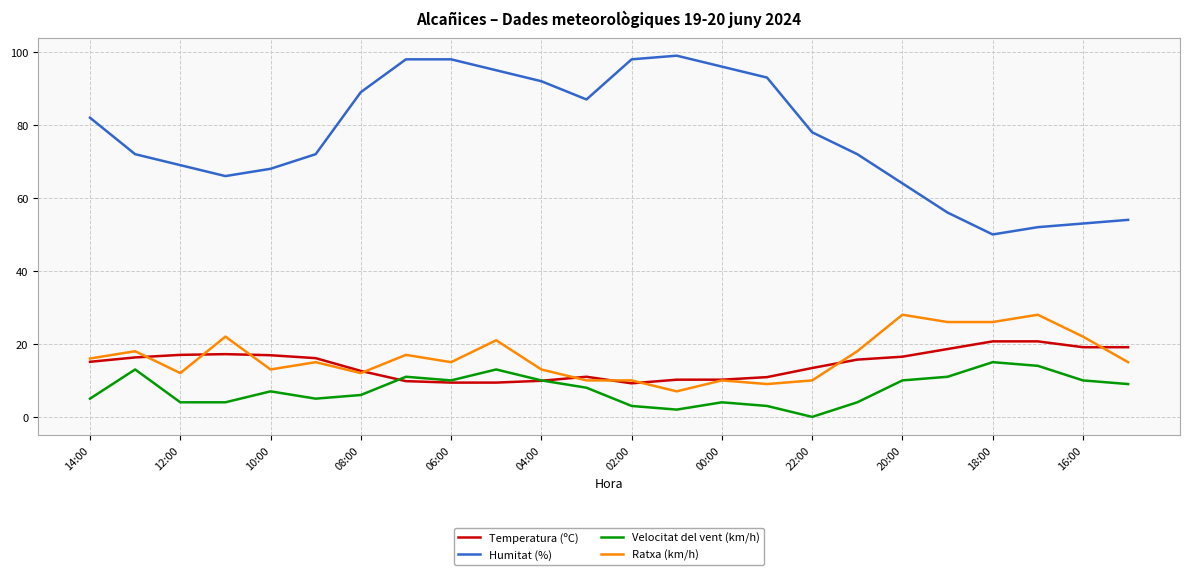

Rank the series by their maximum value, from highest to lowest.

Humitat (%), Ratxa (km/h), Temperatura (ºC), Velocitat del vent (km/h)